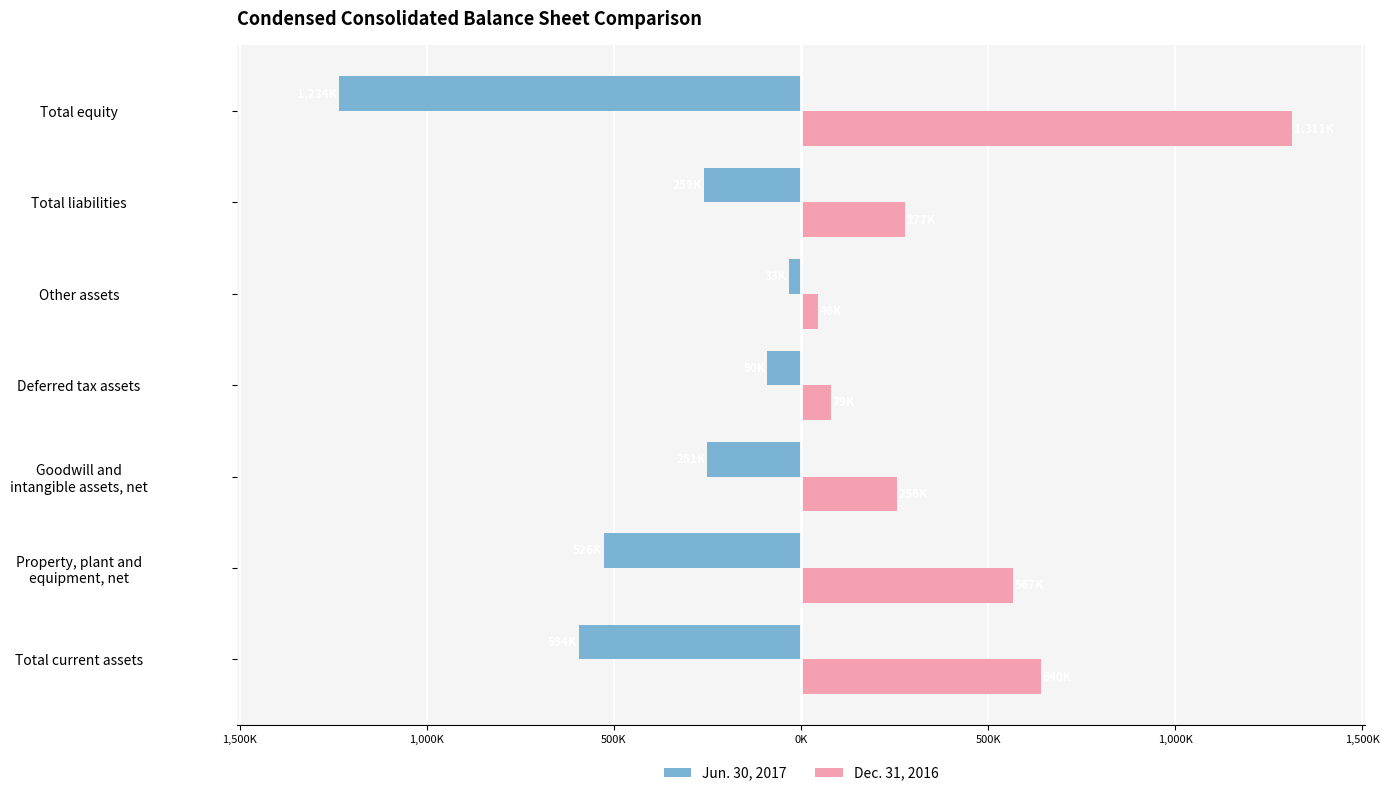

What is the sum of all Jun. 30, 2017 values?

-2986.9